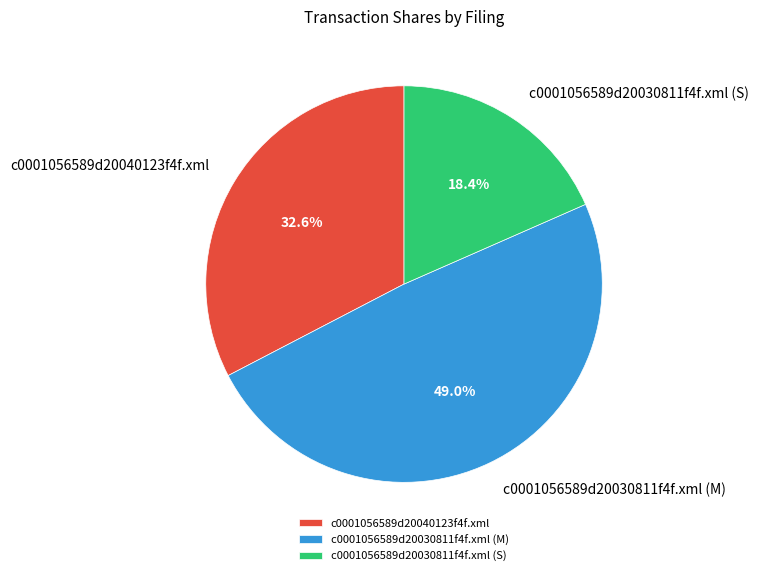

To the nearest percent, what is the difference between the c0001056589d20030811f4f.xml (S) and c0001056589d20030811f4f.xml (M) slice percentages?

31%